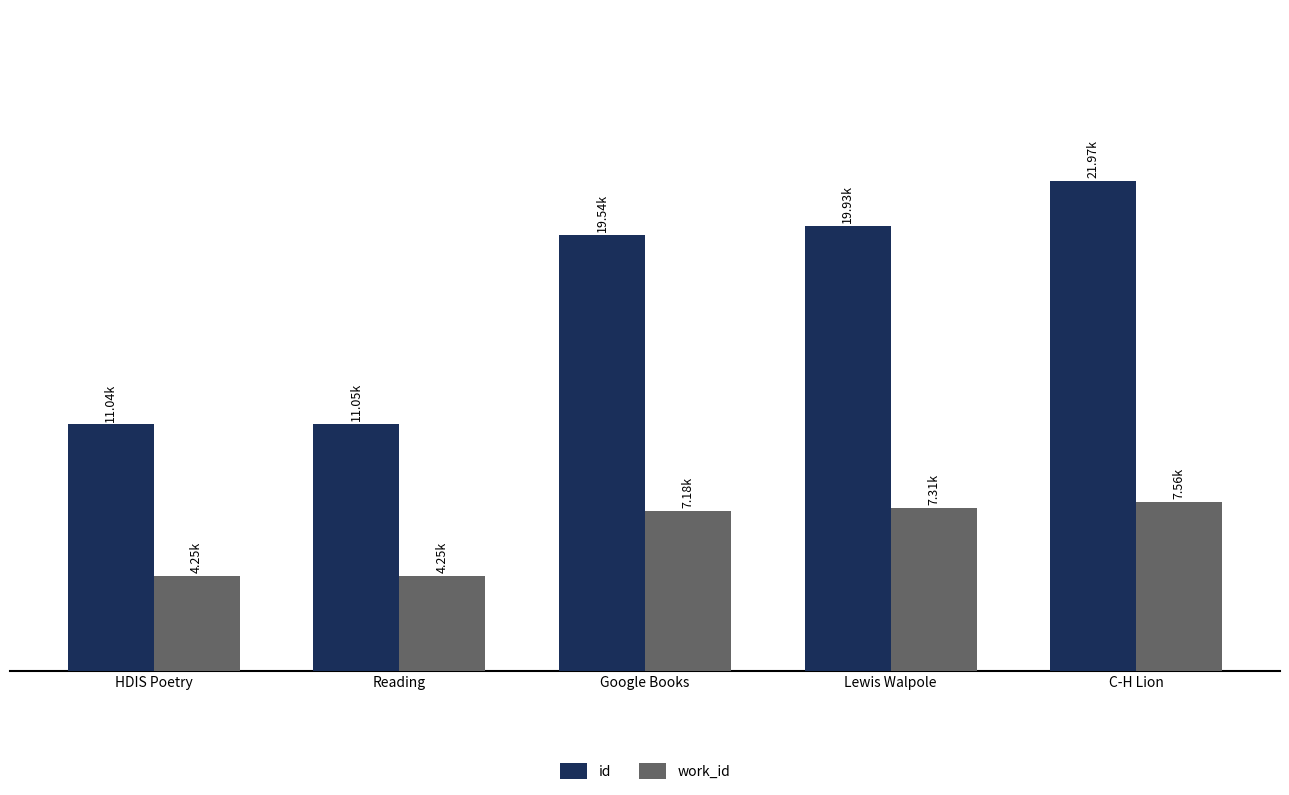

What is the sum of all id values?

83535